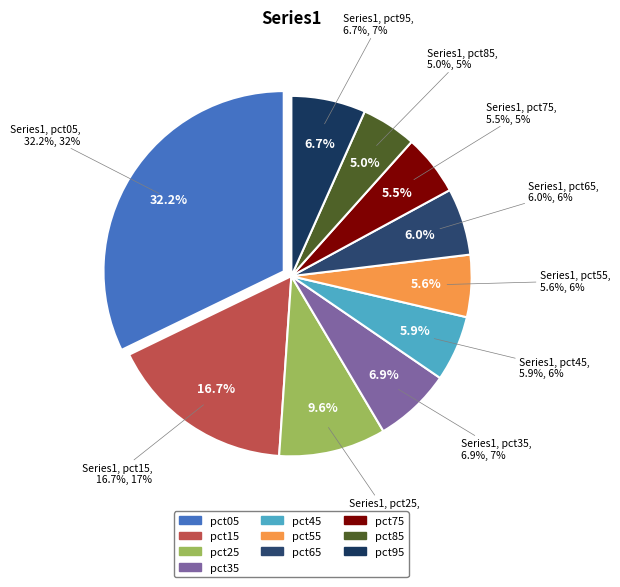

Do pct55 and pct95 together represent more than half of the pie?

No